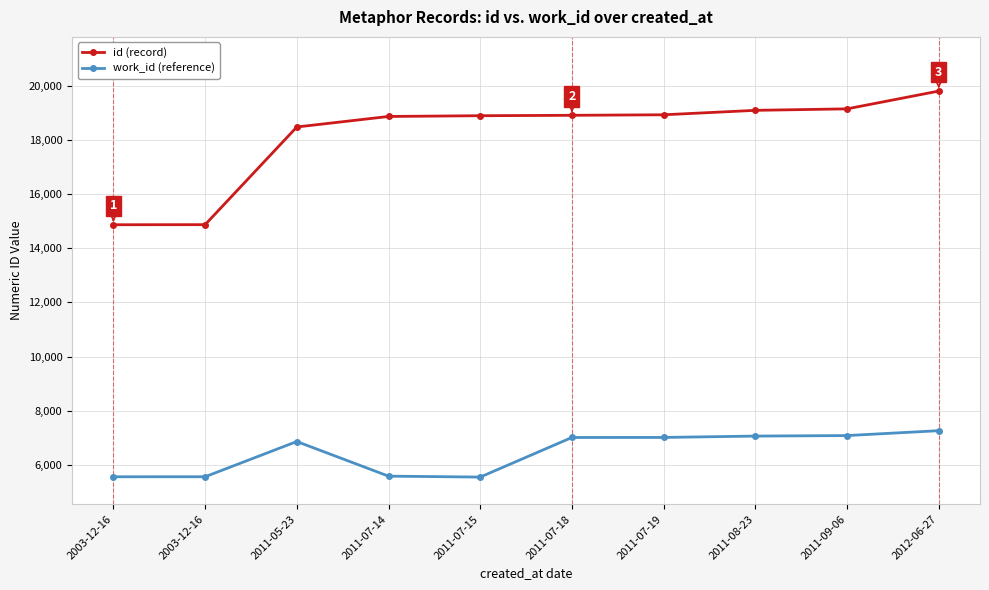

Is this an area chart (filled region under the line)?

No